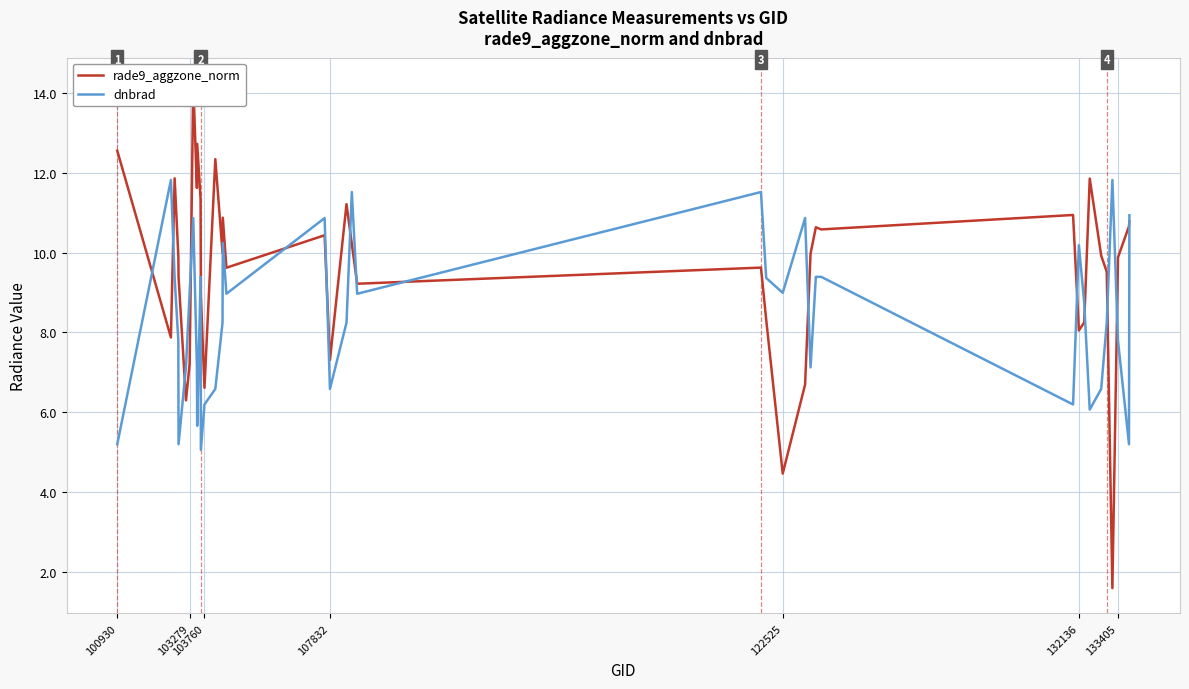

How many data points in rade9_aggzone_norm are above 9?

27